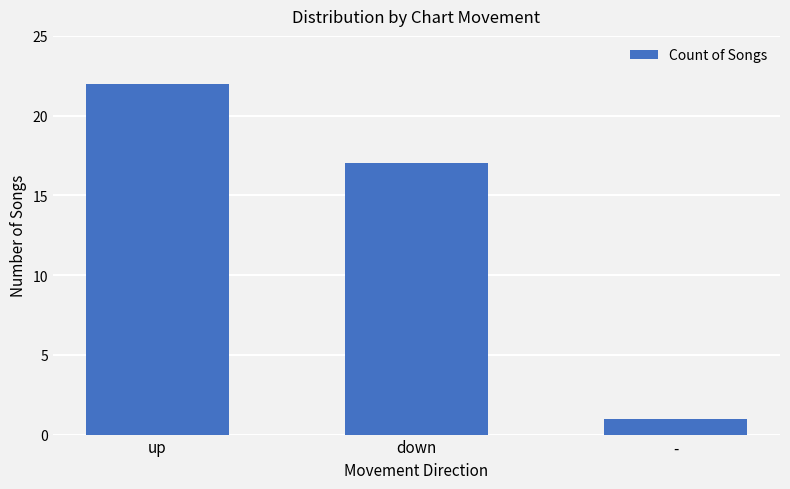

What is the maximum value shown in the chart?

22